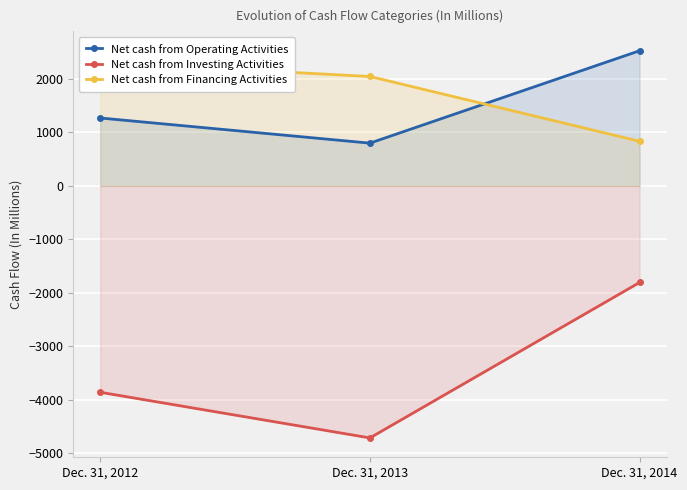

Which series has the widest spread of values?

Net cash from Investing Activities